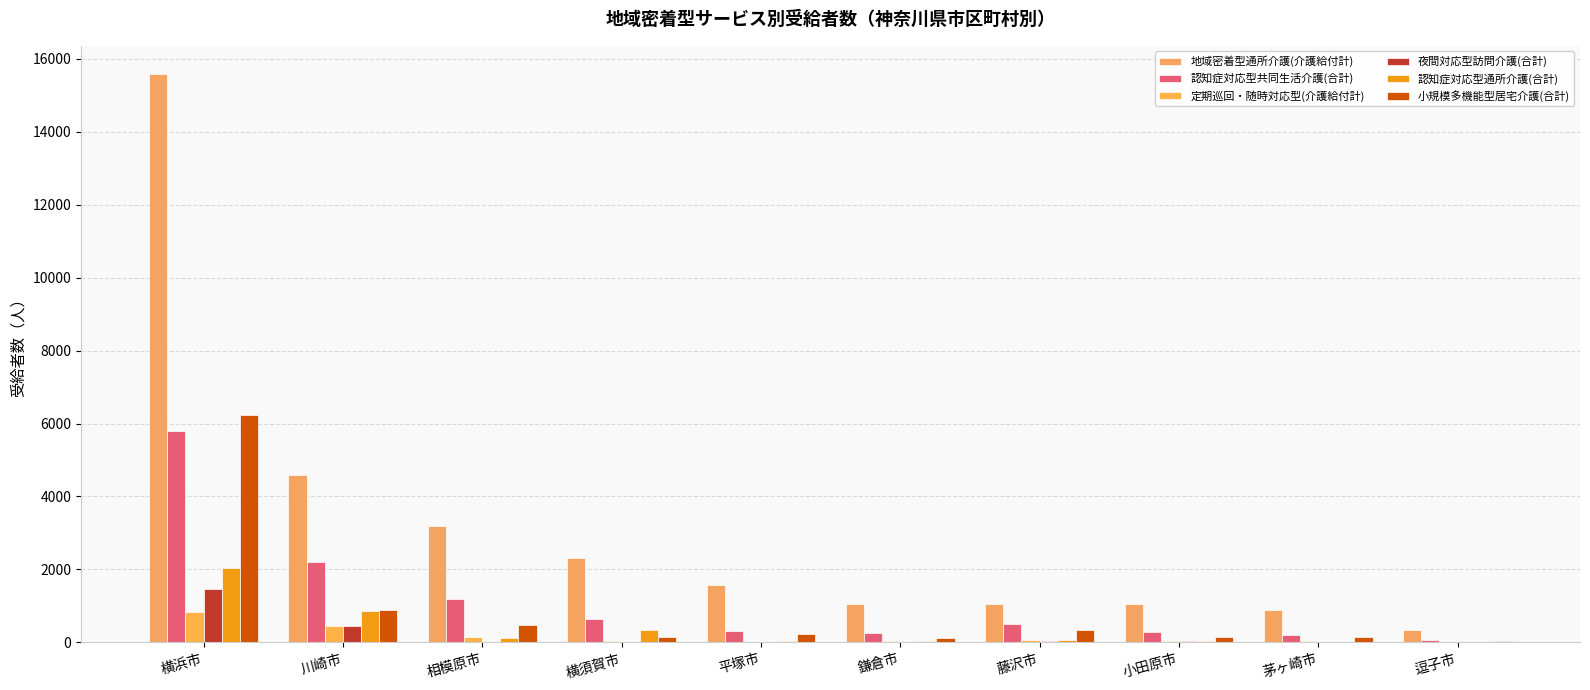

True or false: 地域密着型通所介護(介護給付計) has a value of 2781 at 平塚市.

False